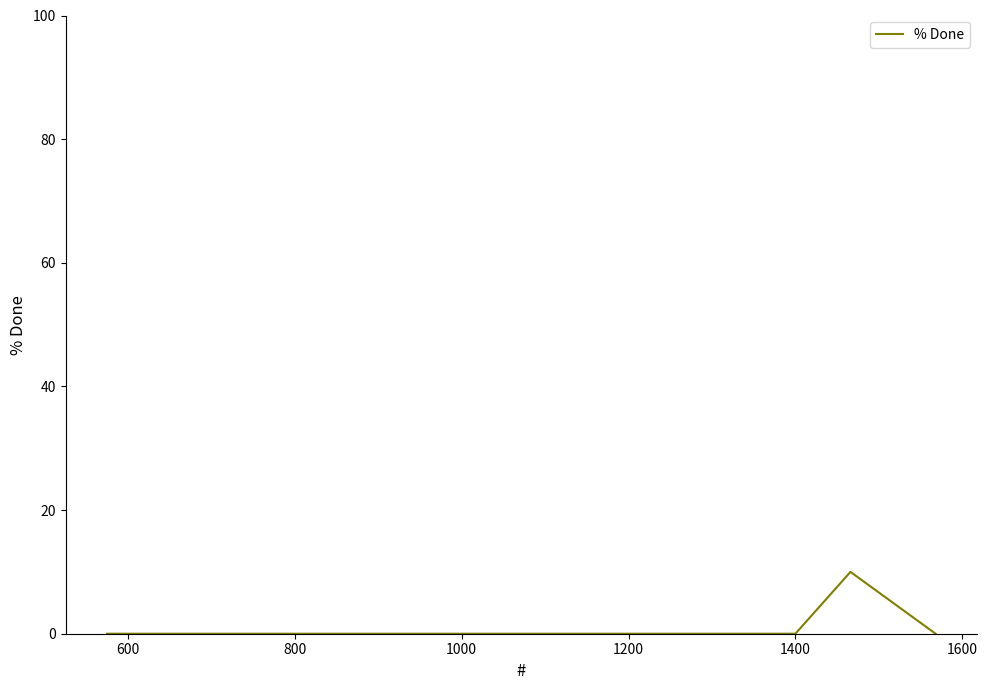

What is the maximum value shown in the chart?

10